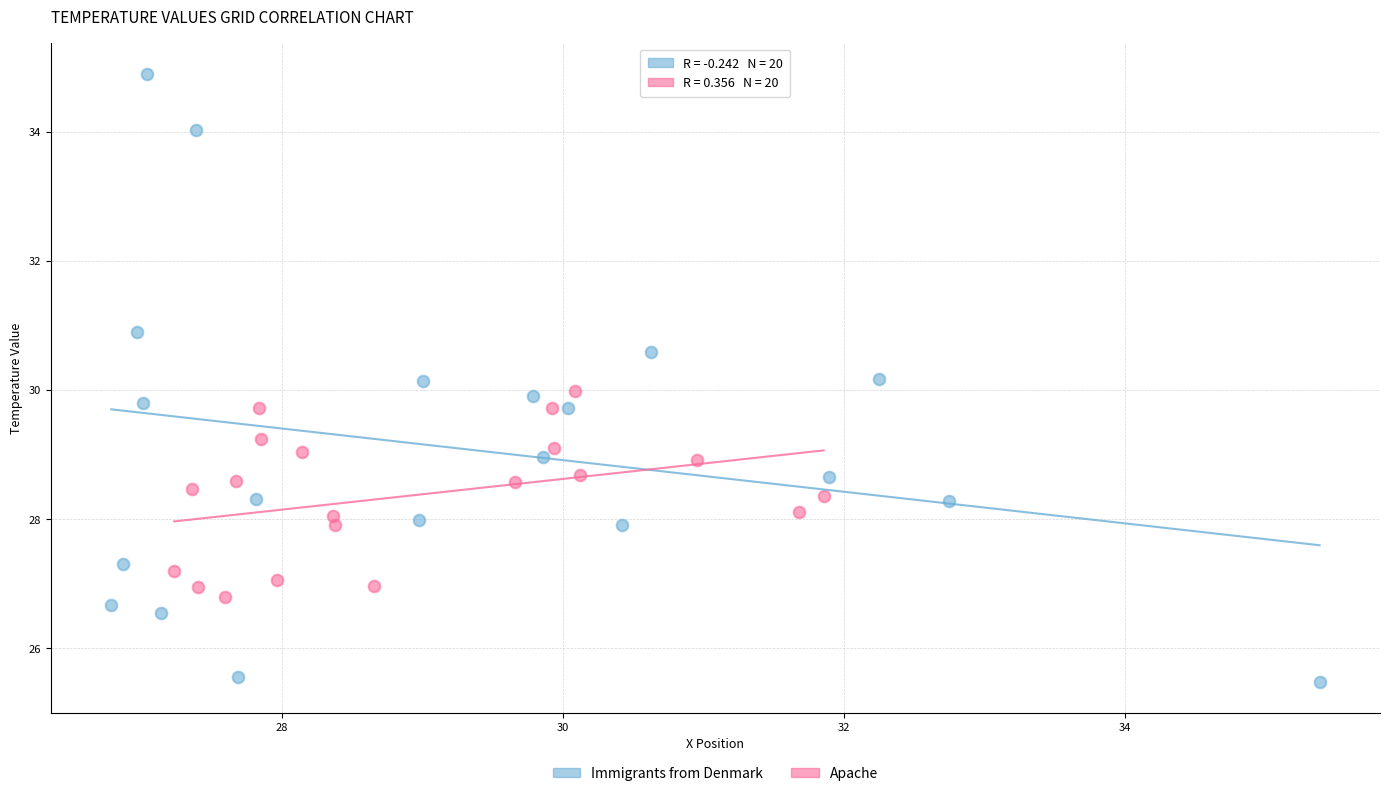

Which series contains the highest Y value?

Immigrants from Denmark